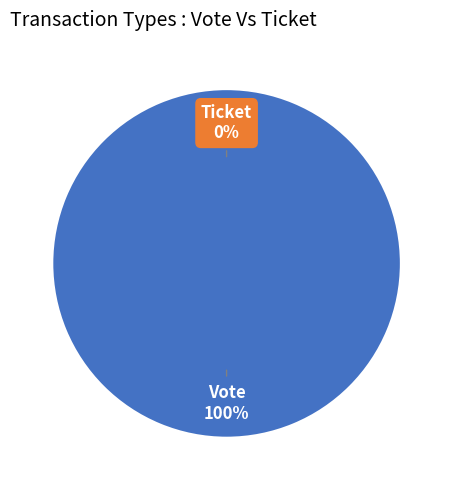

Which slice is the smallest?

Ticket